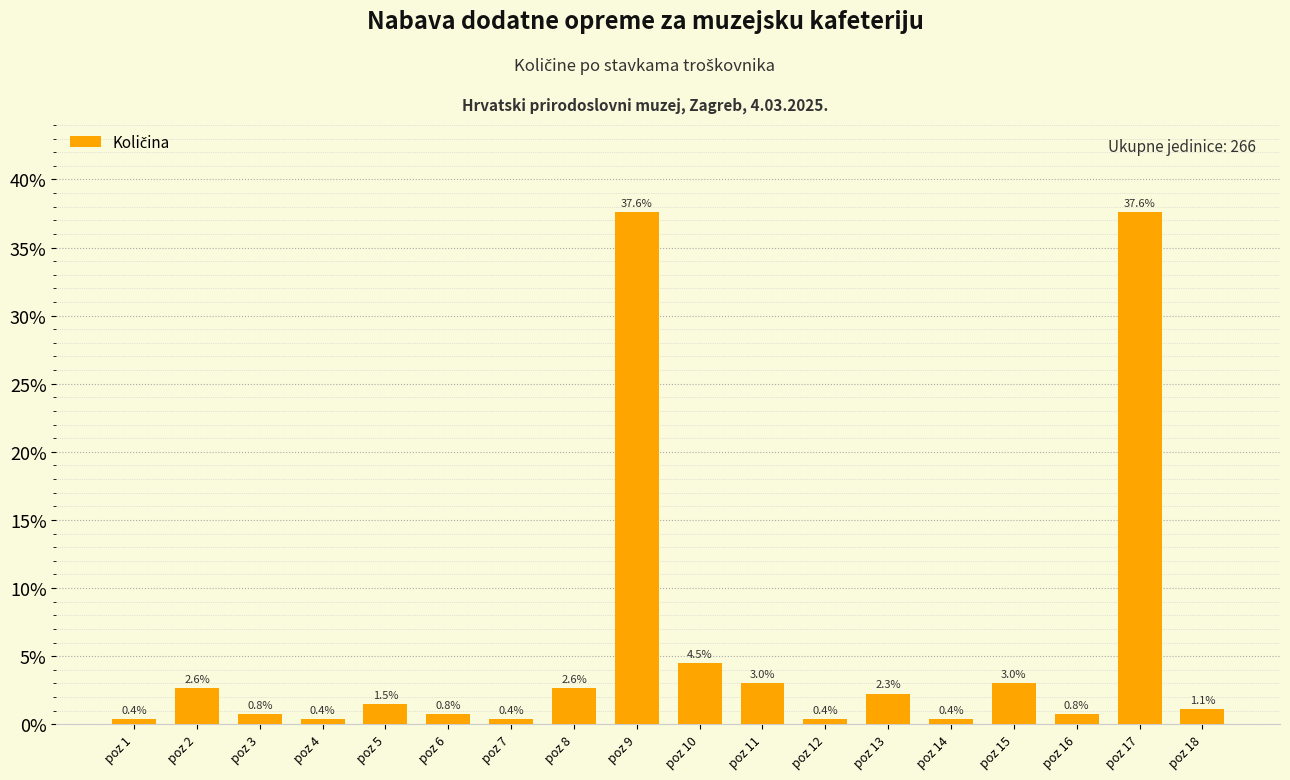

What is the maximum value shown in the chart?

37.6